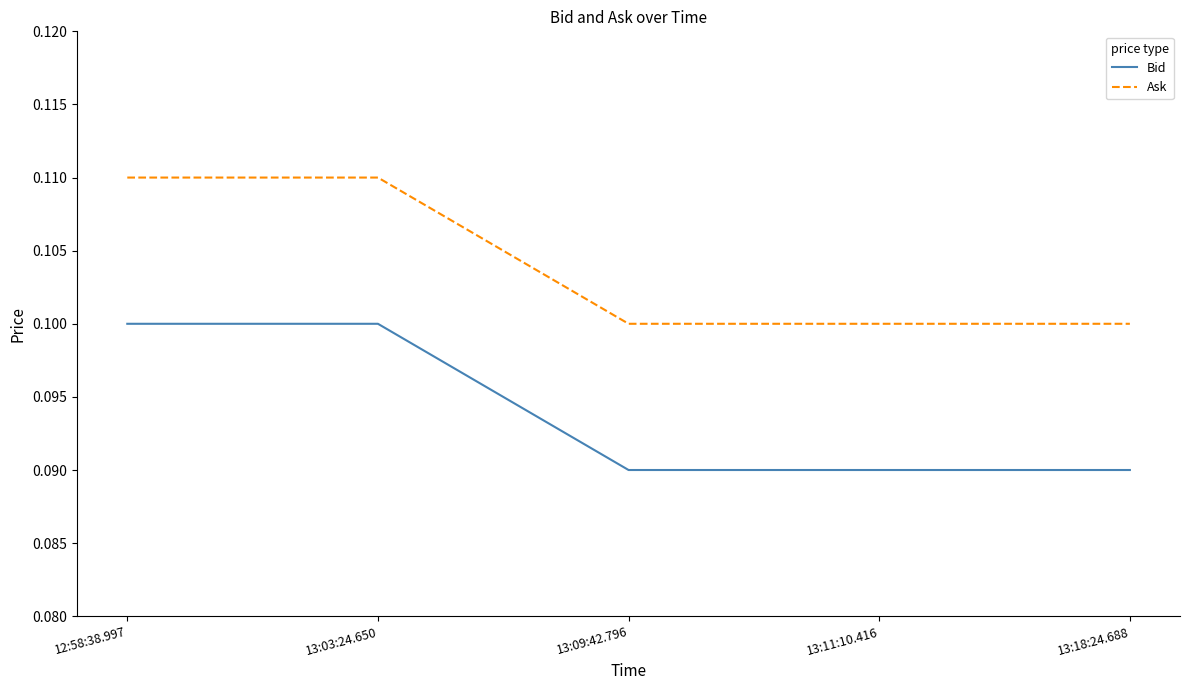

The Bid series shows 0.1 at 13:09:42.796. True or false?

True